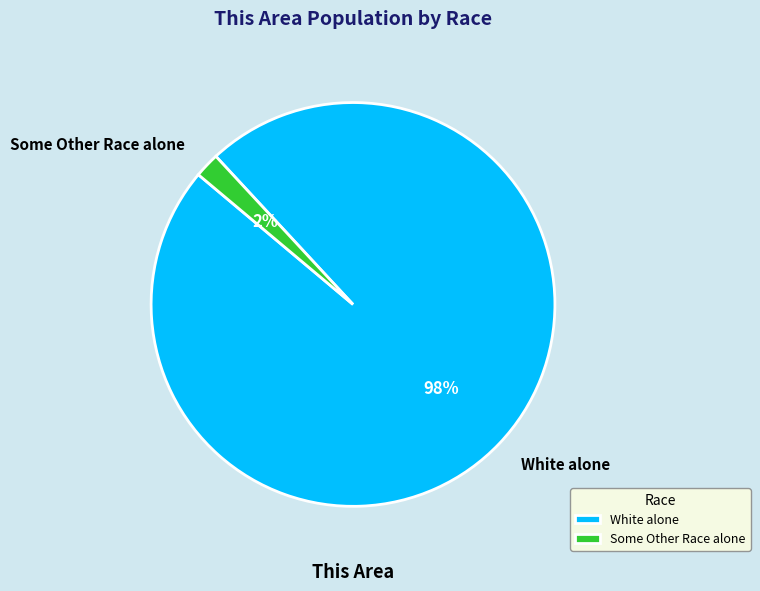

Count the number of slices in the pie.

2